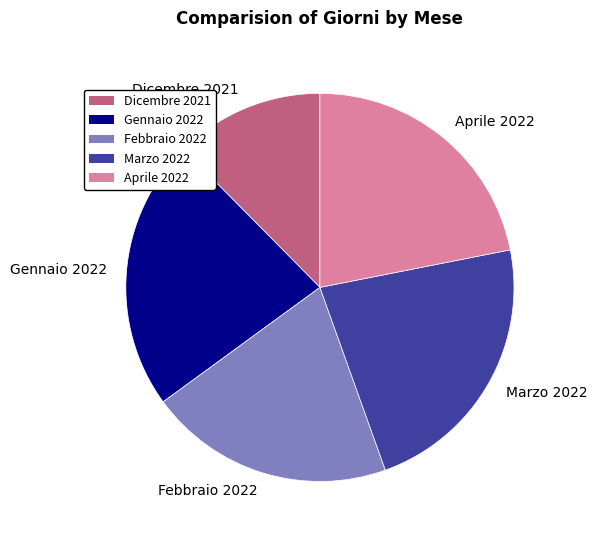

Is there a majority slice in this chart?

No